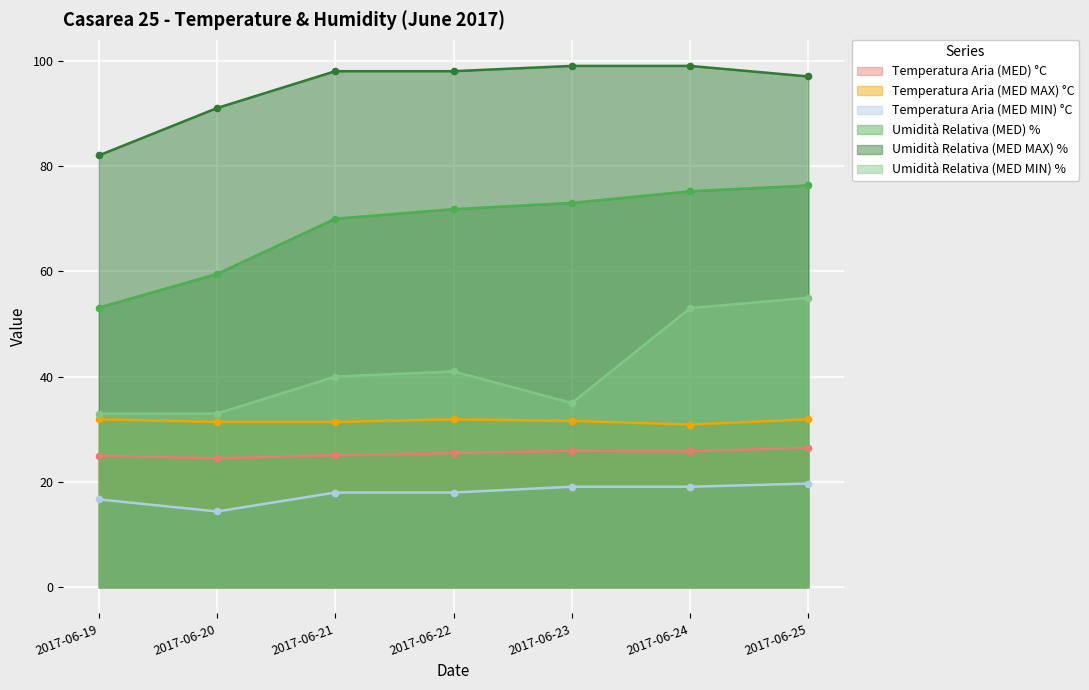

Which series changed the most between 2017-06-19 and 2017-06-25?

Umidità Relativa (MED) %